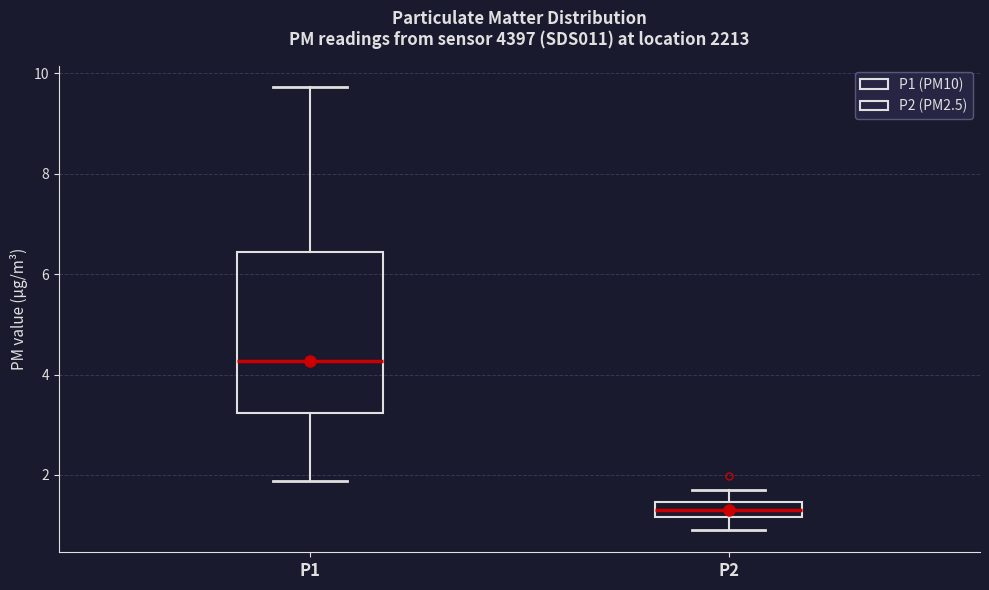

Reading left to right, read every box against the y-axis: the position of its median line, the range the box covers, and the ends of its whiskers. The values are not printed on the chart, so give them approximately, as read against the axis.

P1: median 4.2, box 3.2 to 6.4, whiskers 1.8 to 9.8
P2: median 1.4 (inside the box), box 1.2 to 1.4, whiskers 1.0 to 1.8